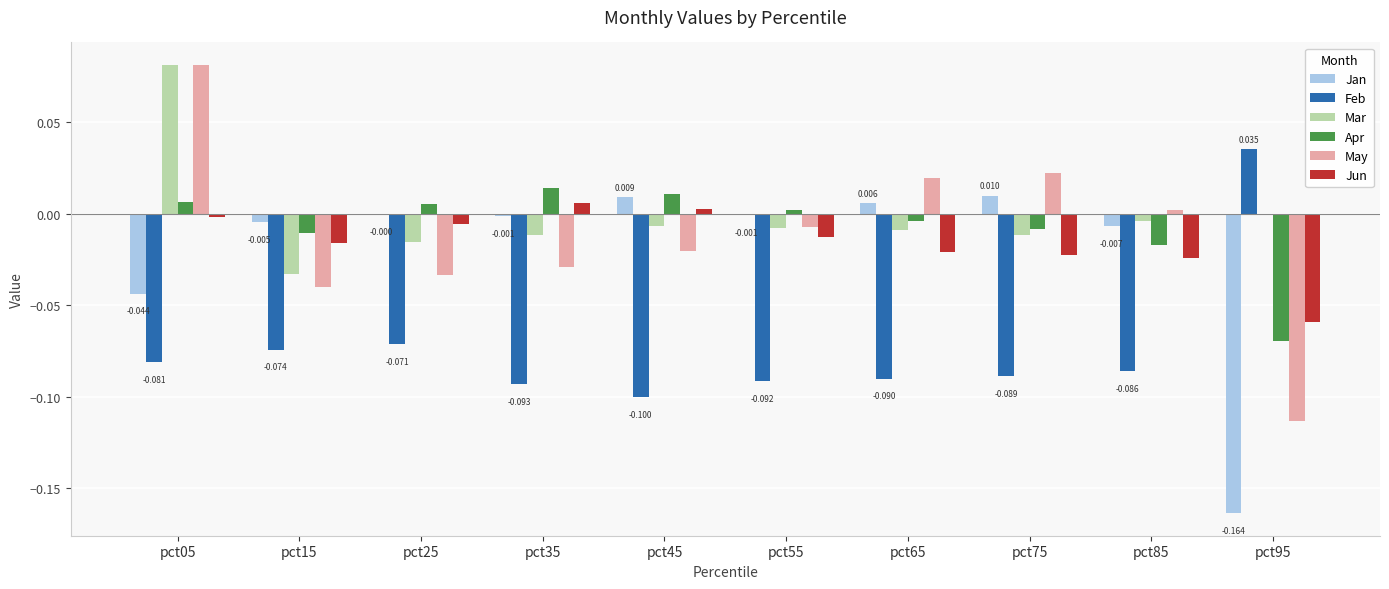

Between pct05 and pct85, which series saw the biggest shift?

Mar